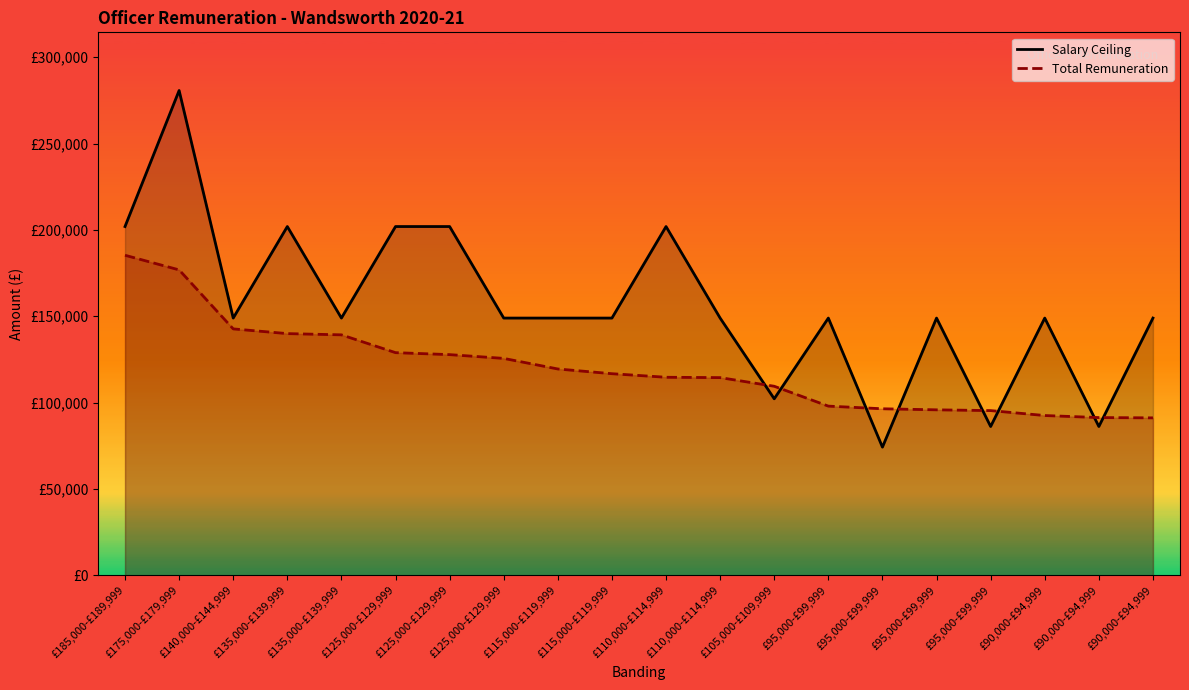

Reading left to right, extract all data points from this chart.

Salary Ceiling: £185,000-£189,999=201927.0	£175,000-£179,999=280686.0	£140,000-£144,999=148932.0	£135,000-£139,999=201927.0	£135,000-£139,999=148932.0	£125,000-£129,999=201927.0	£125,000-£129,999=201927.0	£125,000-£129,999=148932.0	£115,000-£119,999=148932.0	£115,000-£119,999=148932.0	£110,000-£114,999=201927.0	£110,000-£114,999=148932.0	£105,000-£109,999=102194.0	£95,000-£99,999=148932.0	£95,000-£99,999=74202.0	£95,000-£99,999=148932.0	£95,000-£99,999=86154.0	£90,000-£94,999=148932.0	£90,000-£94,999=86154.0	£90,000-£94,999=148932.0
Total Remuneration: £185,000-£189,999=185297.0	£175,000-£179,999=176832.2	£140,000-£144,999=142670.3	£135,000-£139,999=139935.5	£135,000-£139,999=139220.8	£125,000-£129,999=128909.9	£125,000-£129,999=127766.3	£125,000-£129,999=125583.9	£115,000-£119,999=119457.4	£115,000-£119,999=116721.6	£110,000-£114,999=114656.9	£110,000-£114,999=114458.8	£105,000-£109,999=109449.8	£95,000-£99,999=97955.0	£95,000-£99,999=96417.6	£95,000-£99,999=95806.6	£95,000-£99,999=95364.4	£90,000-£94,999=92503.6	£90,000-£94,999=91323.2	£90,000-£94,999=91157.2